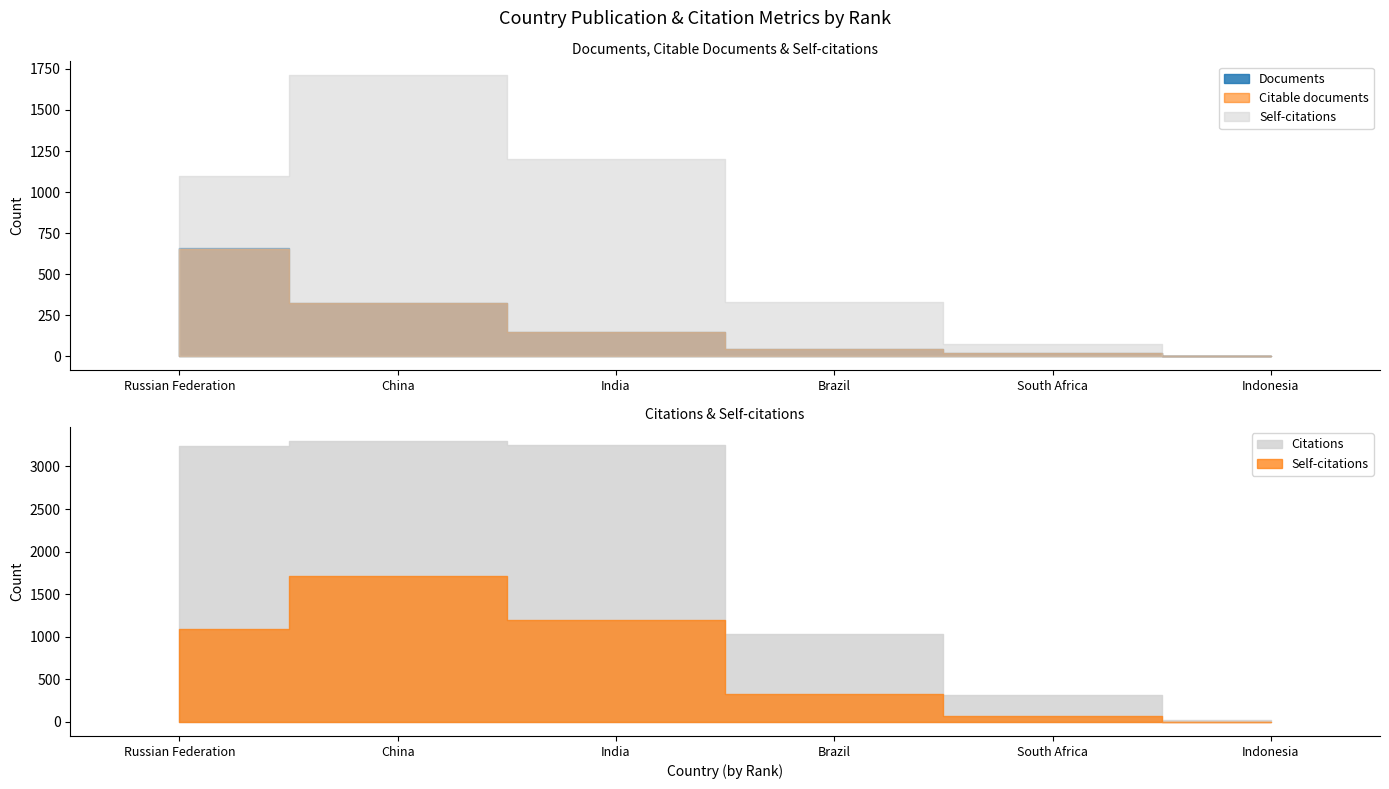

Between 2 and 1, which is larger?

1